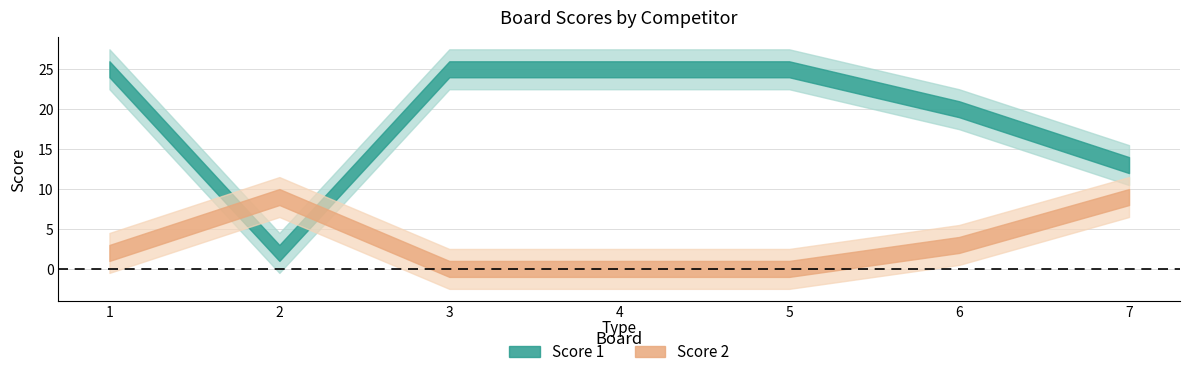

Is this an area chart (filled region under the line)?

No